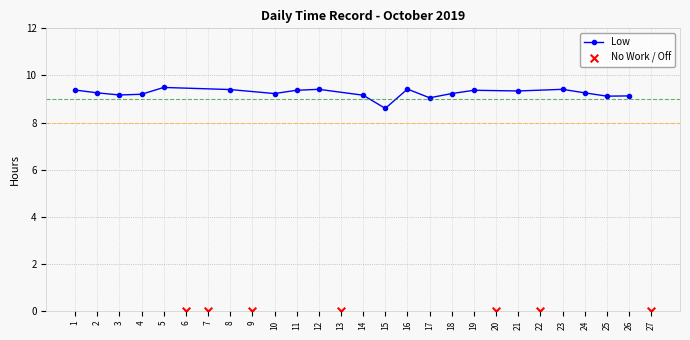

What is the change in value from 11 to 16?

+0.1